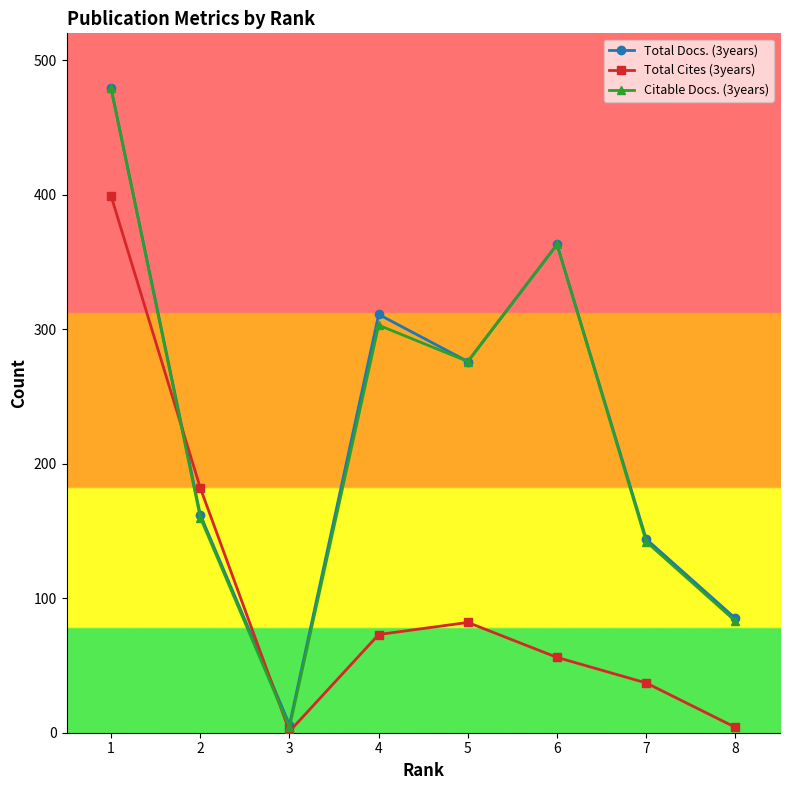

Count the number of categories in the chart.

8